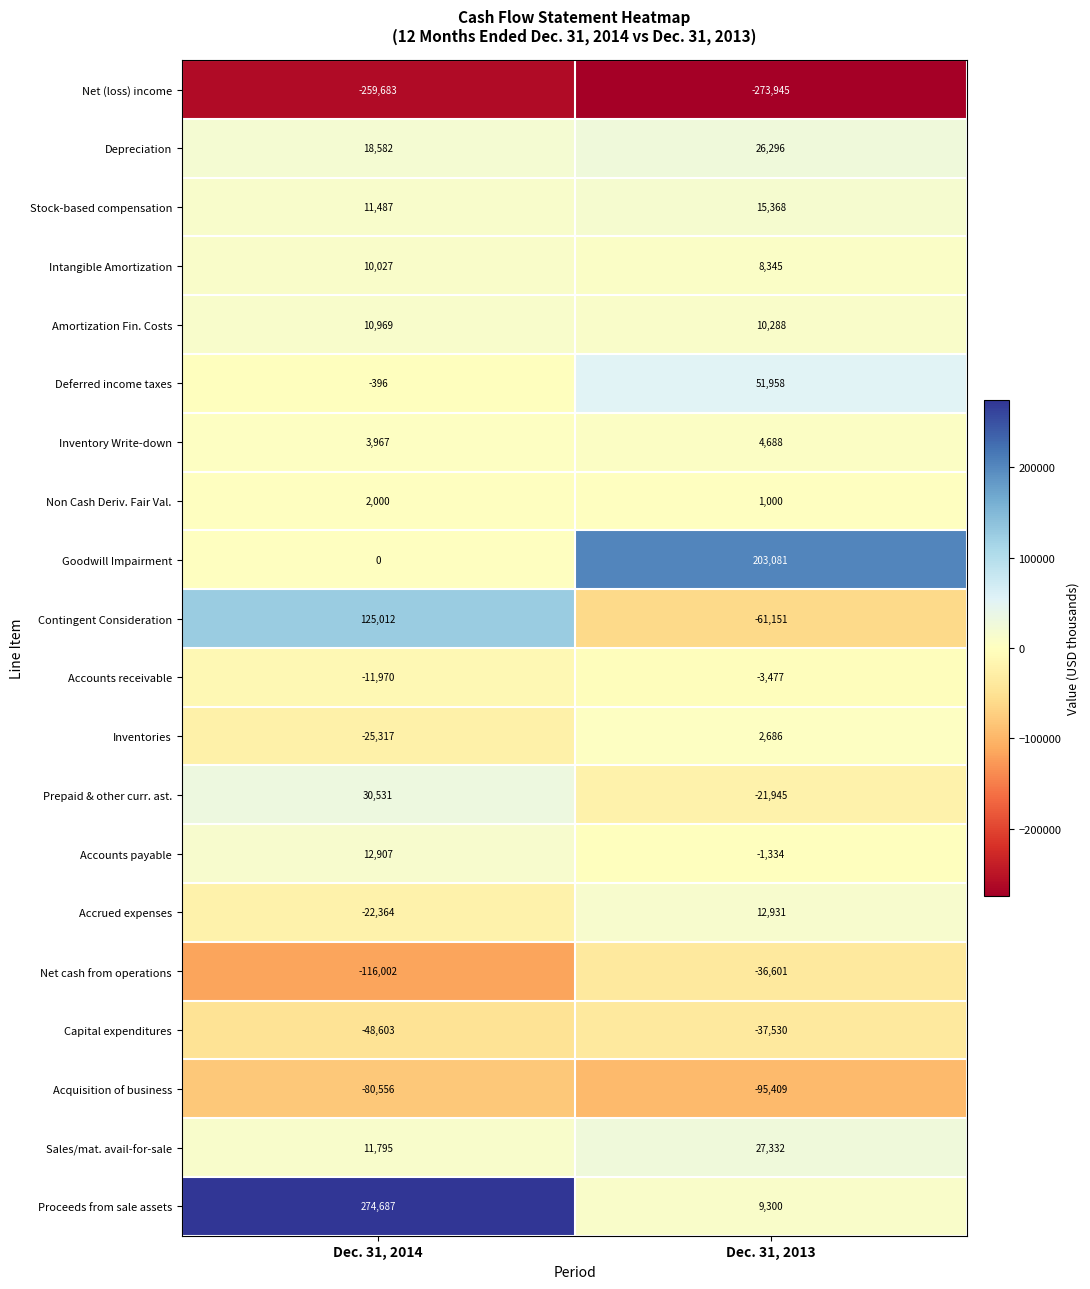

What is the sum of all Capital expenditures values?

-86133